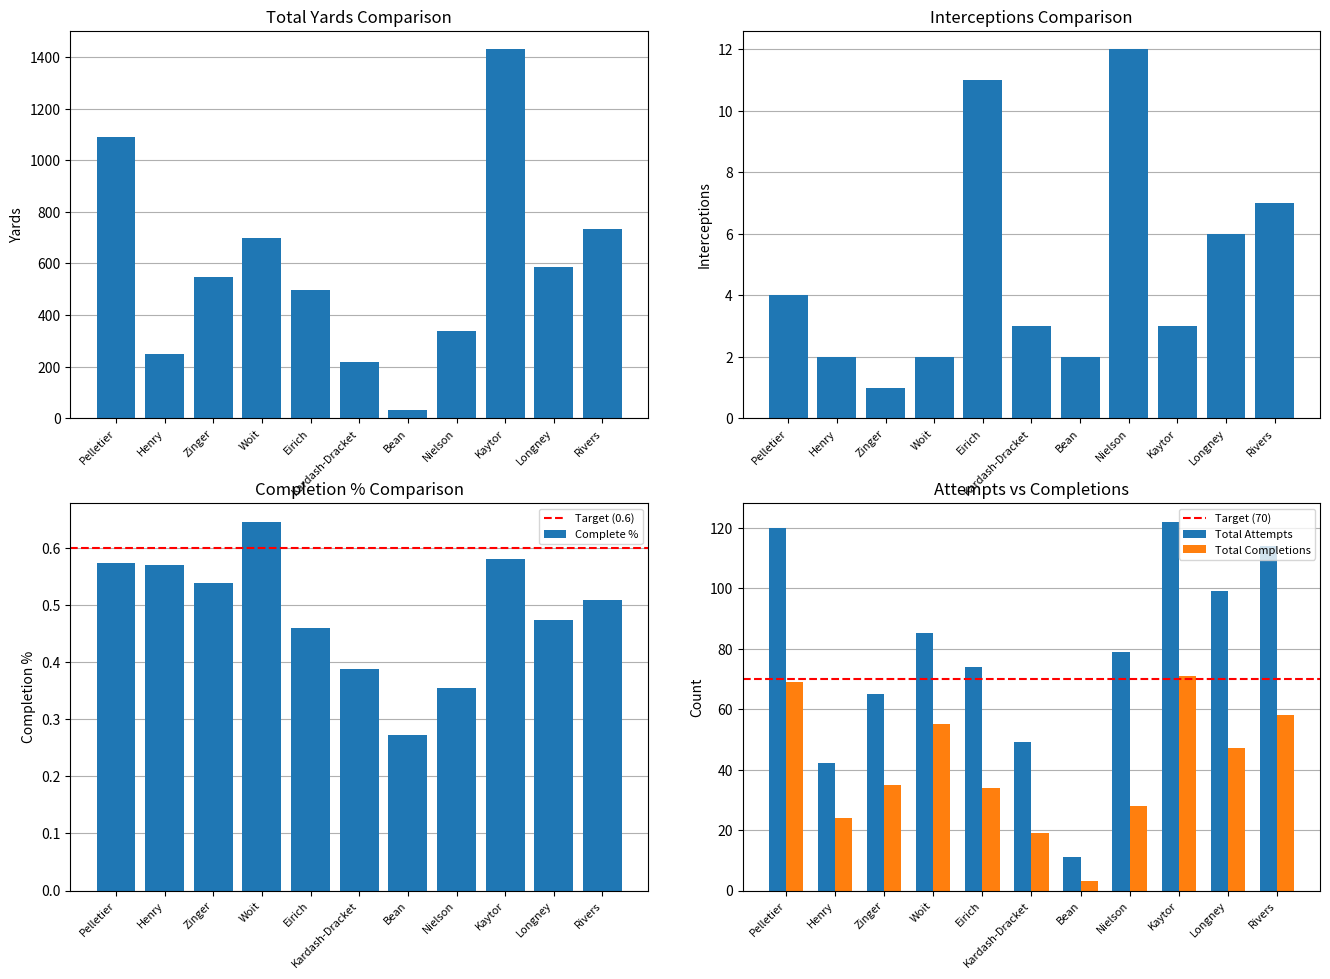

How many series are shown in this chart?

5